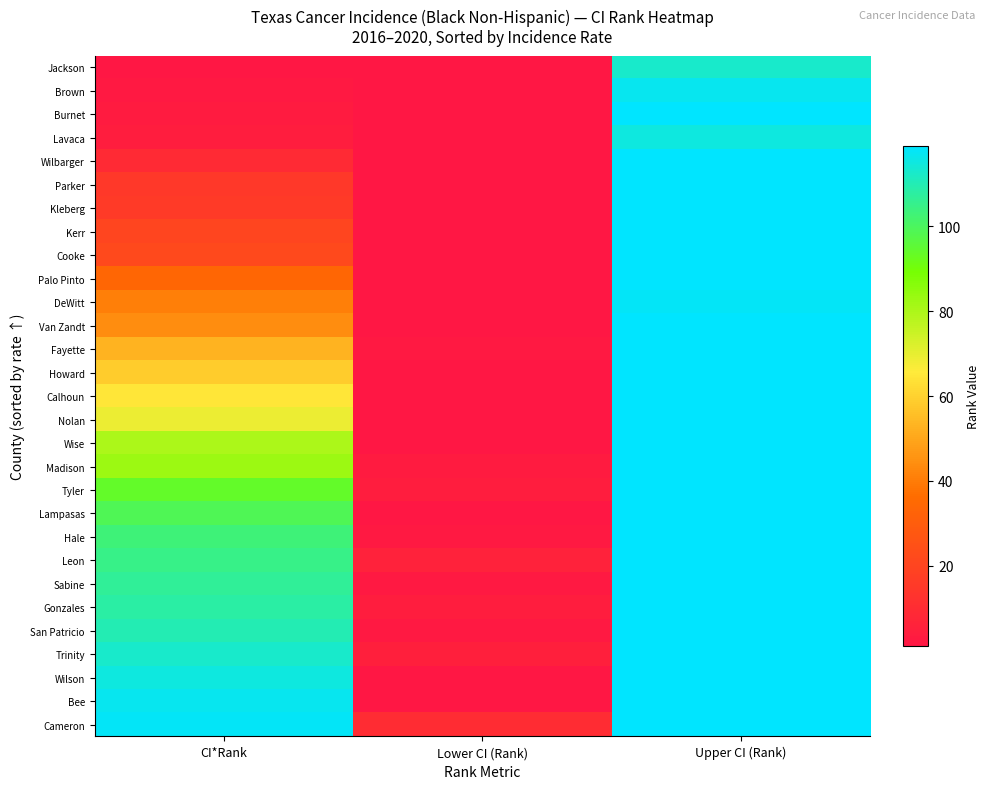

At Lower CI (Rank), list the series in order from largest to smallest.

Cameron, Leon, Trinity, Tyler, Gonzales, Madison, Fayette, Hale, Sabine, San Patricio, Jackson, Brown, Burnet, Lavaca, Wilbarger, Parker, Kleberg, Kerr, Cooke, Palo Pinto, DeWitt, Van Zandt, Howard, Calhoun, Nolan, Wise, Lampasas, Wilson, Bee